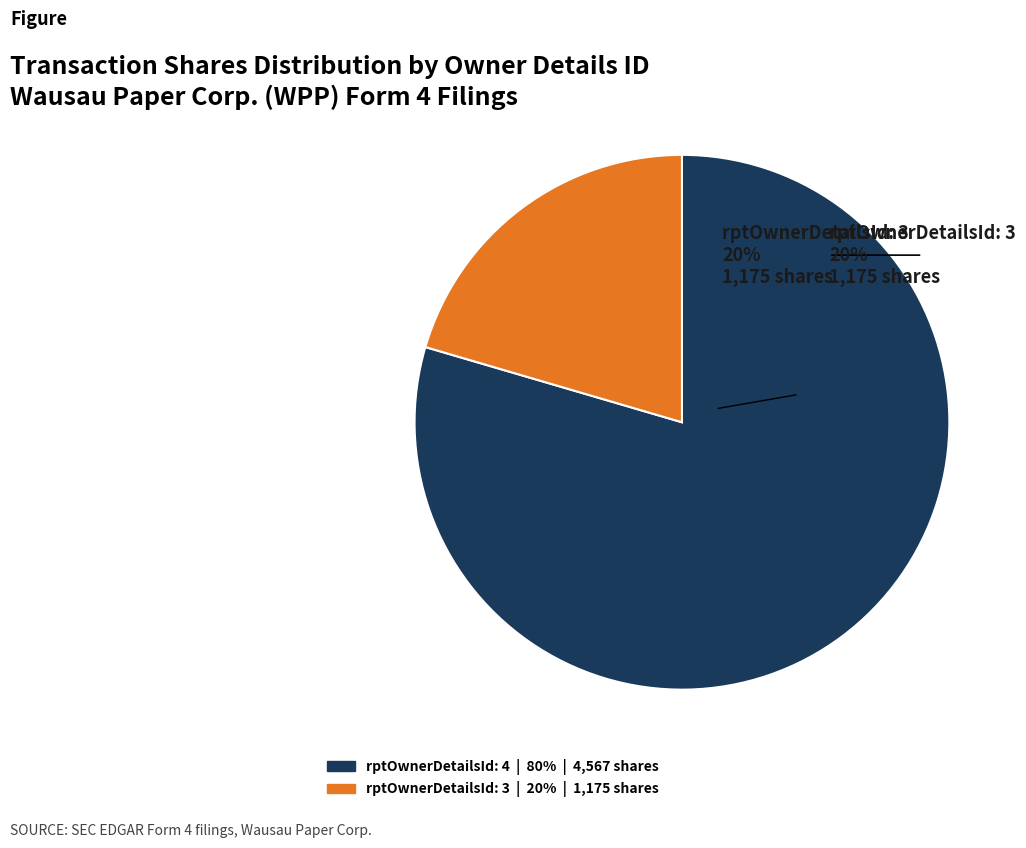

Does any single category account for the majority?

Yes